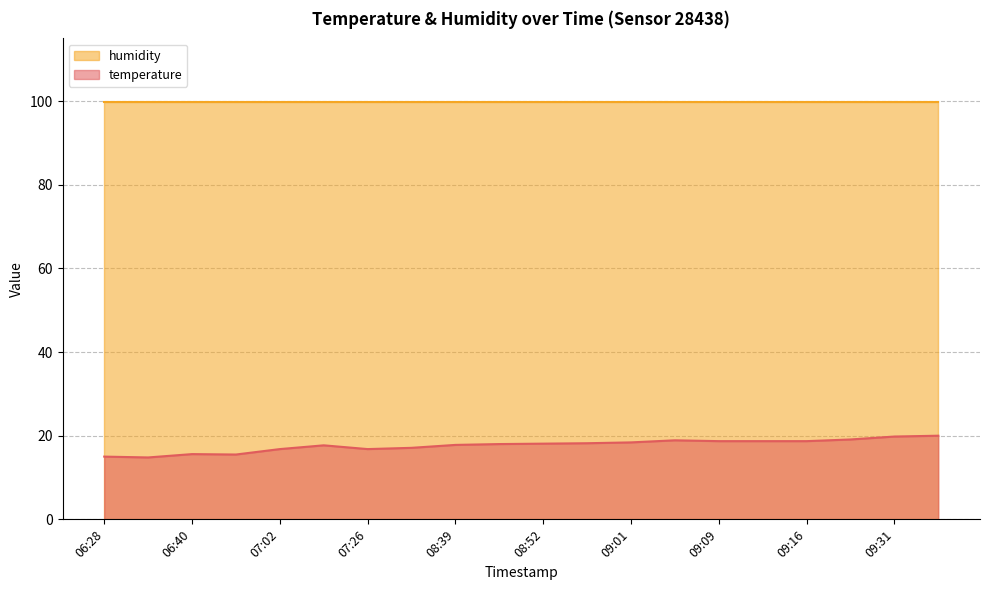

Where does the data first go above 18?

08:52